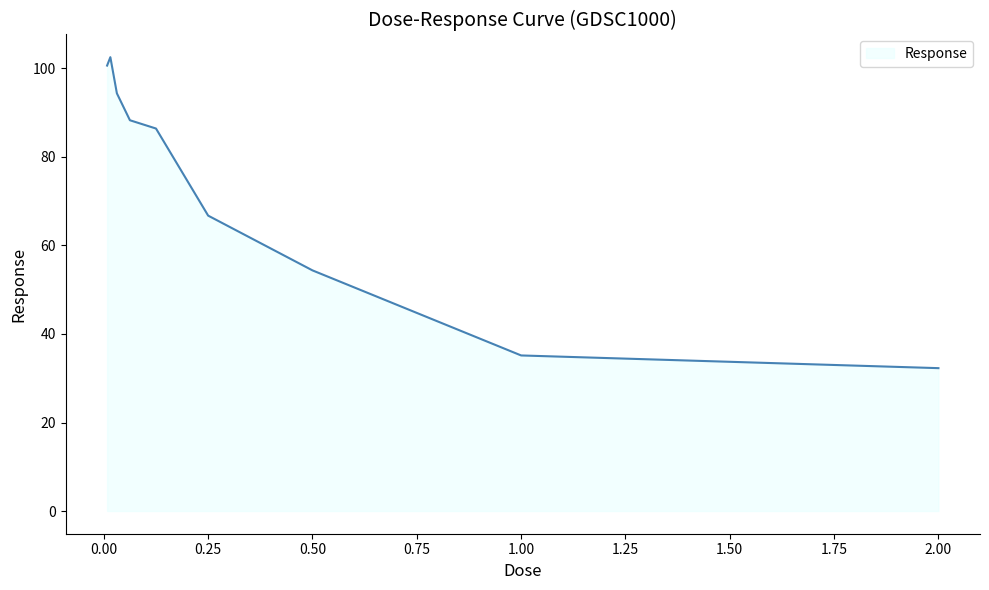

What is the greatest value displayed?

102.5